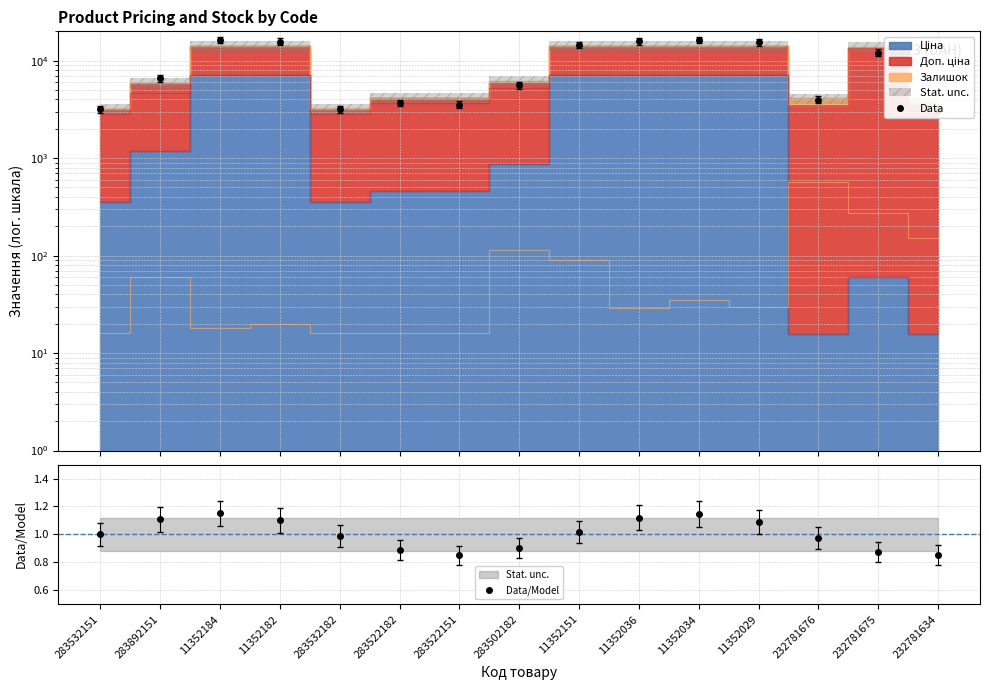

Which series has the largest range (max minus min)?

Data